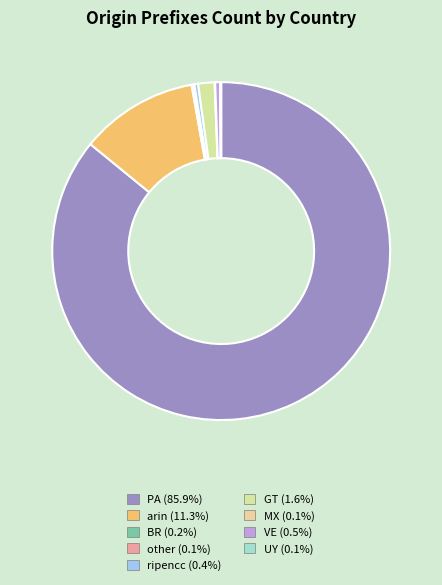

The BR slice represents 0% of the pie. True or false?

True